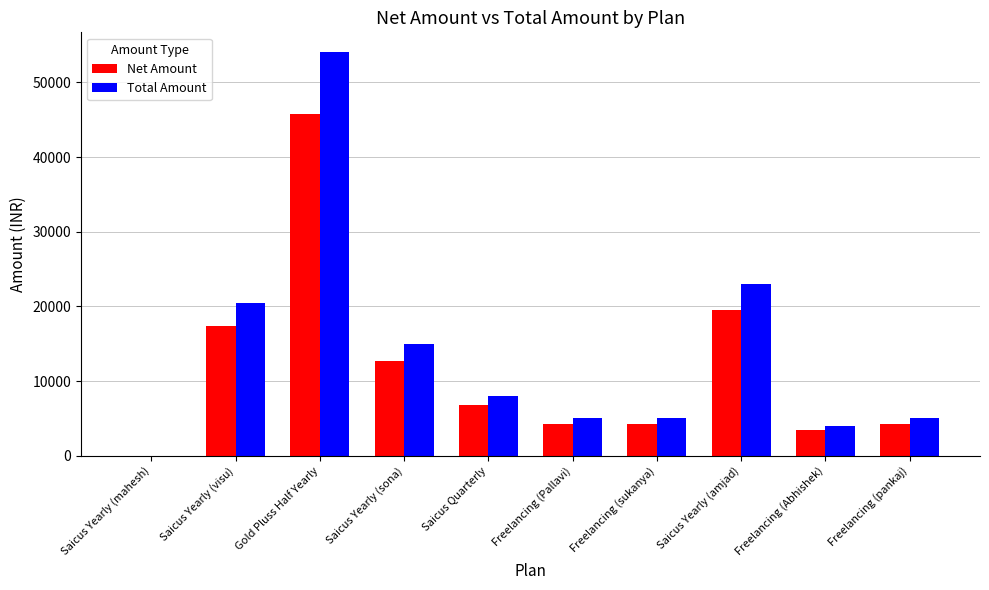

Which series changed the most between Saicus Yearly (sona) and Freelancing (Abhishek)?

Total Amount